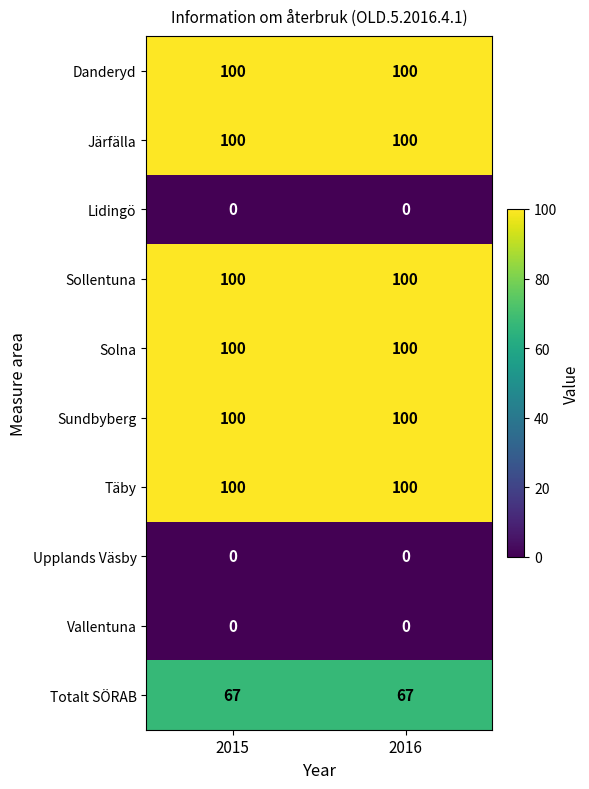

At how many categories does at least one series exceed 36?

2